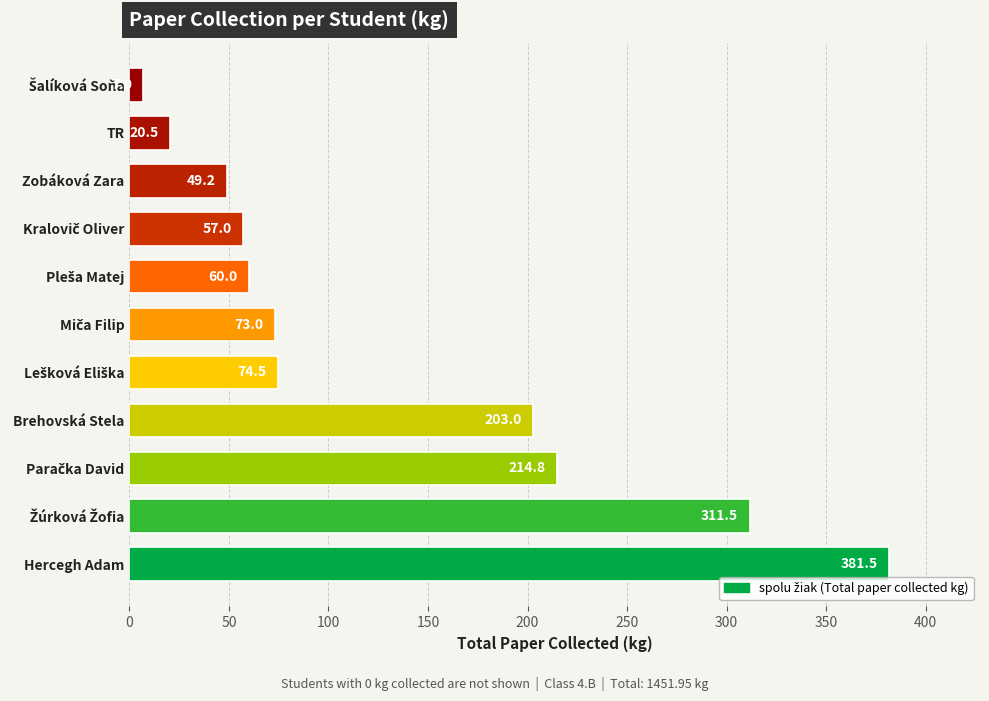

Read the value at TR.

20.5